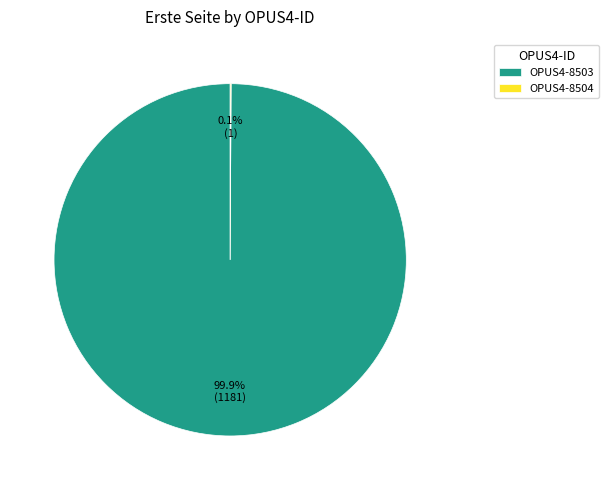

What portion of the pie excludes OPUS4-8503?

0.1%